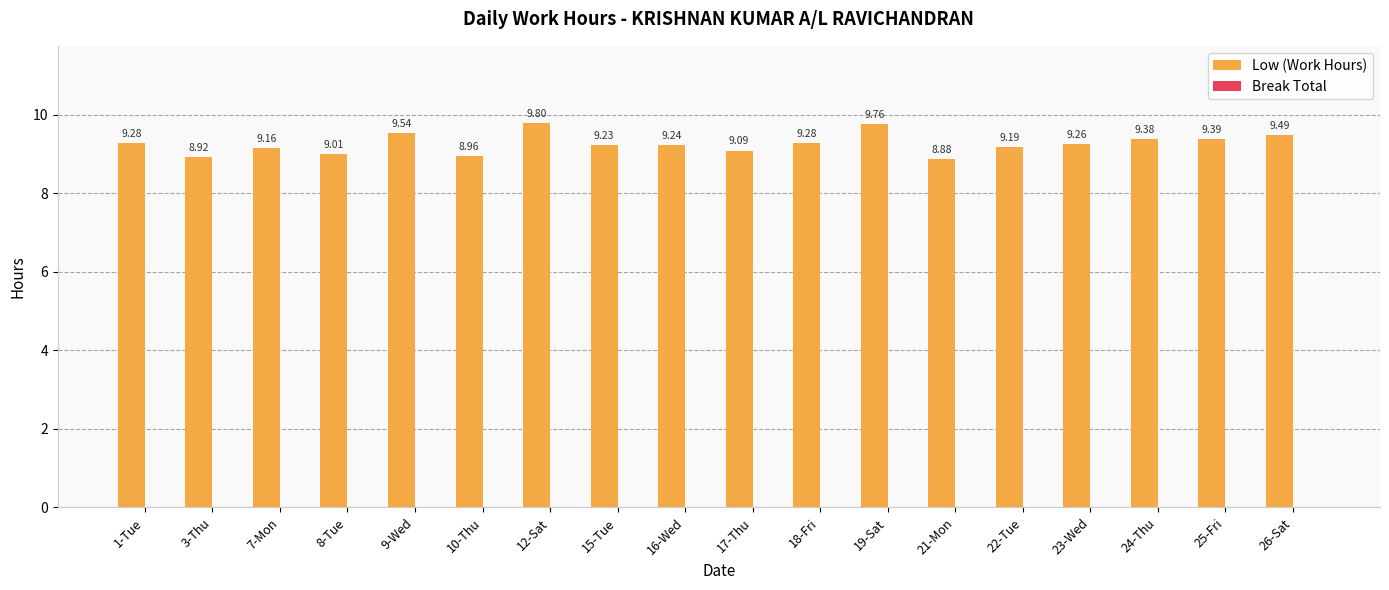

Approximately how many times larger is the value at 12-Sat compared to 7-Mon?

1.1